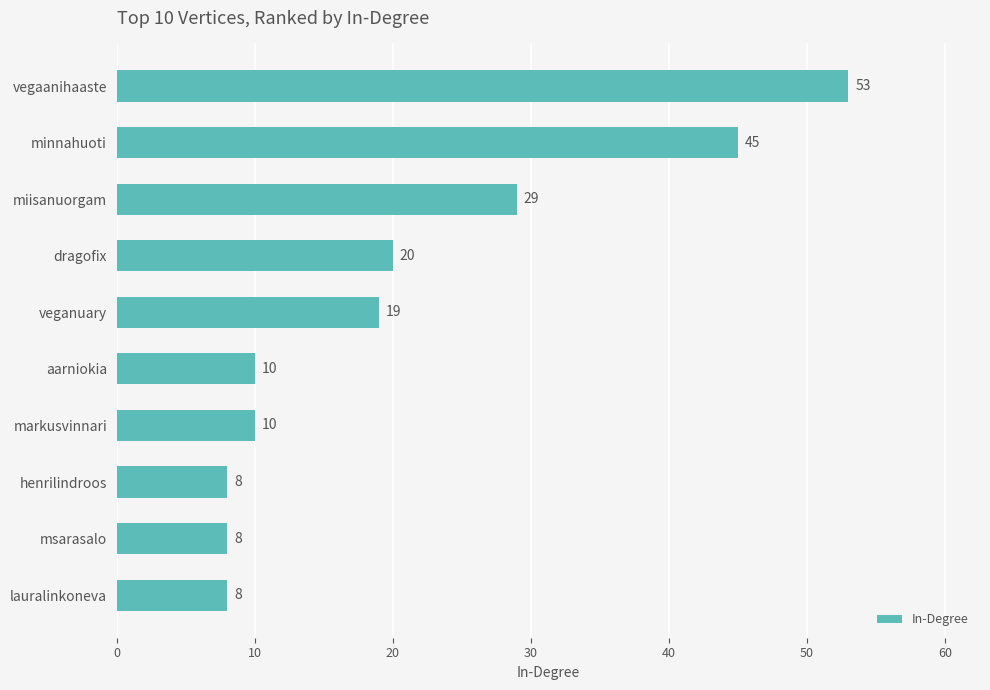

Reading bottom to top, transcribe all the data shown in this chart.

lauralinkoneva=8	msarasalo=8	henrilindroos=8	markusvinnari=10	aarniokia=10	veganuary=19	dragofix=20	miisanuorgam=29	minnahuoti=45	vegaanihaaste=53